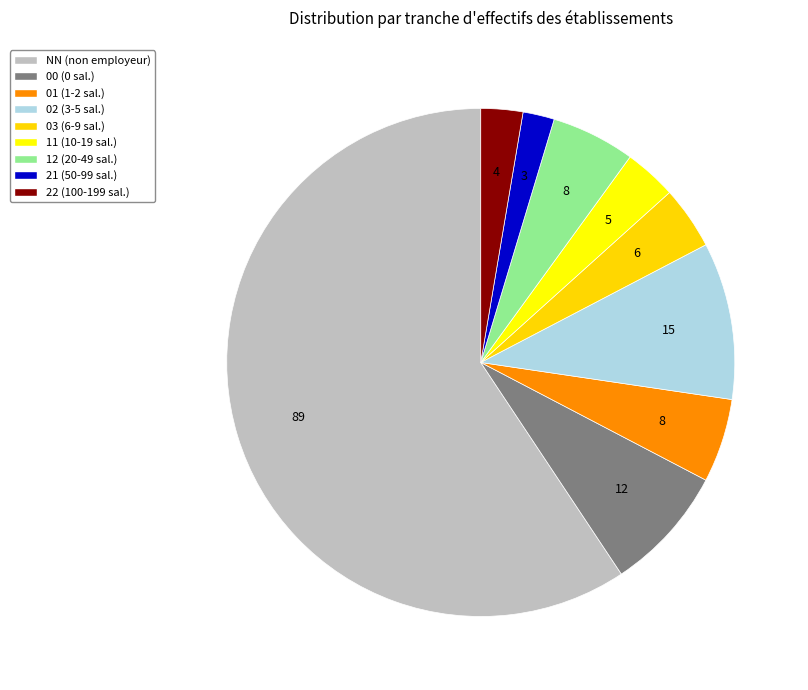

How many slices are in this pie chart?

9